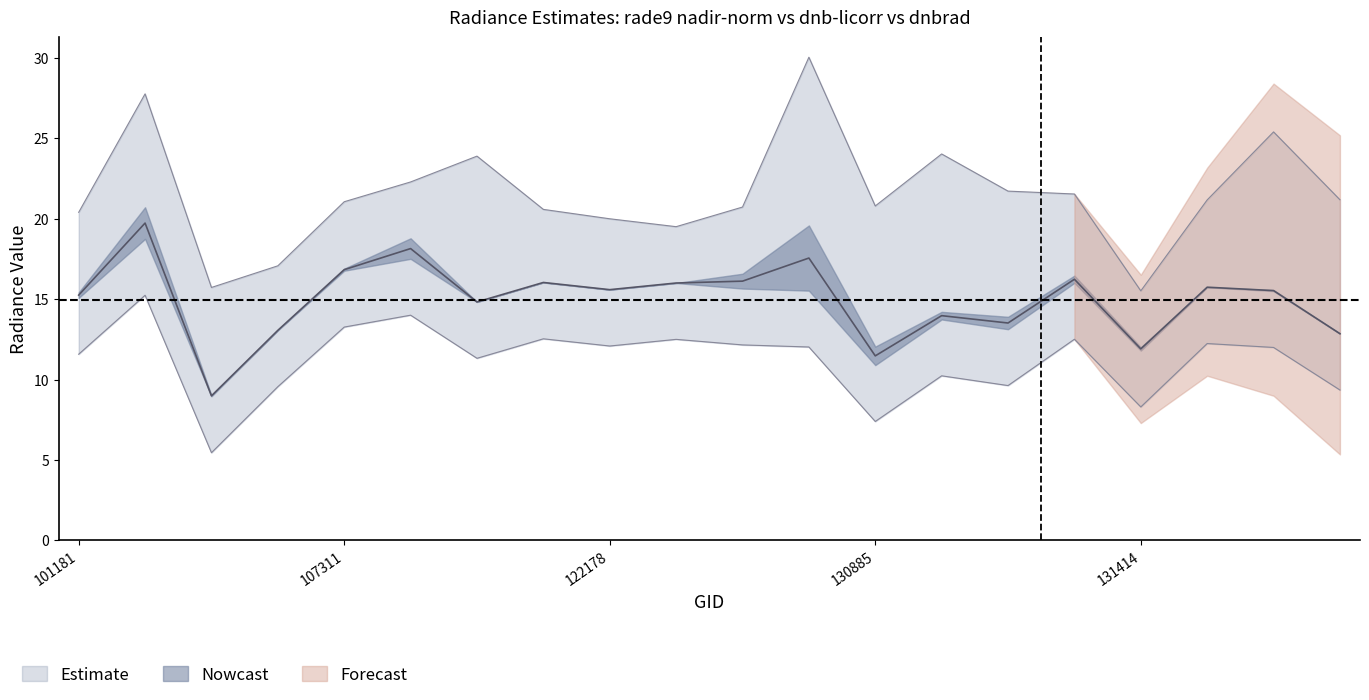

How many lines are shown in the chart?

3